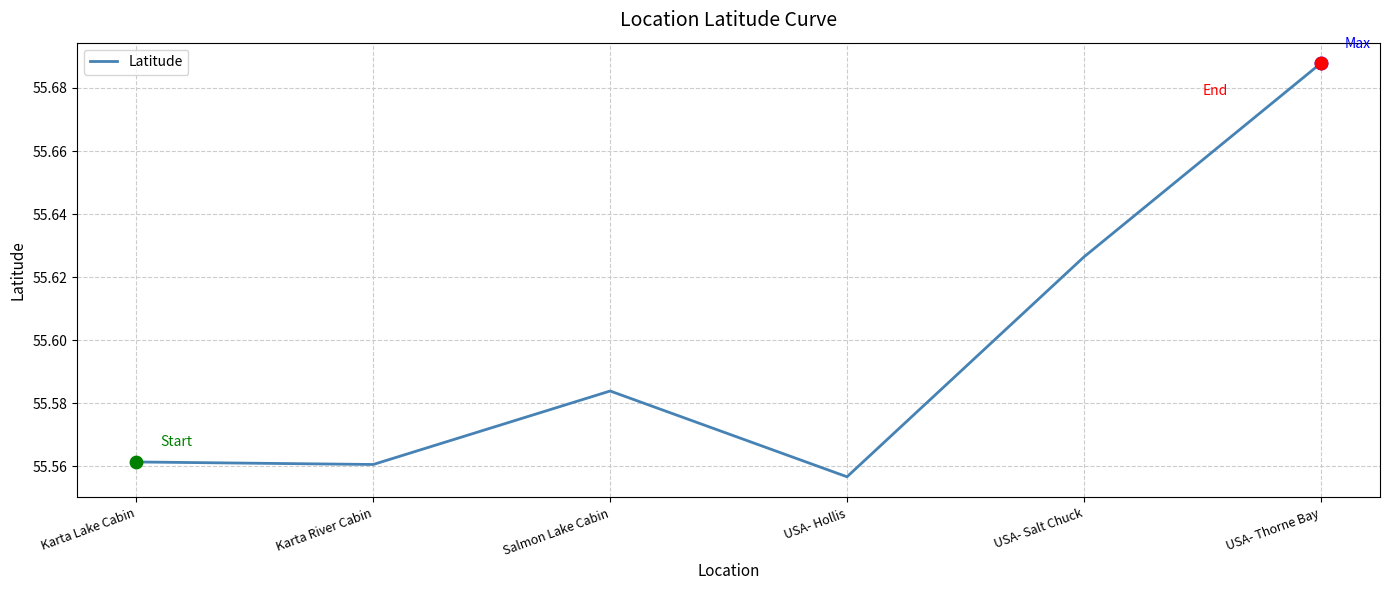

What is the ratio of the value at USA- Salt Chuck to the value at USA- Hollis?

1.0